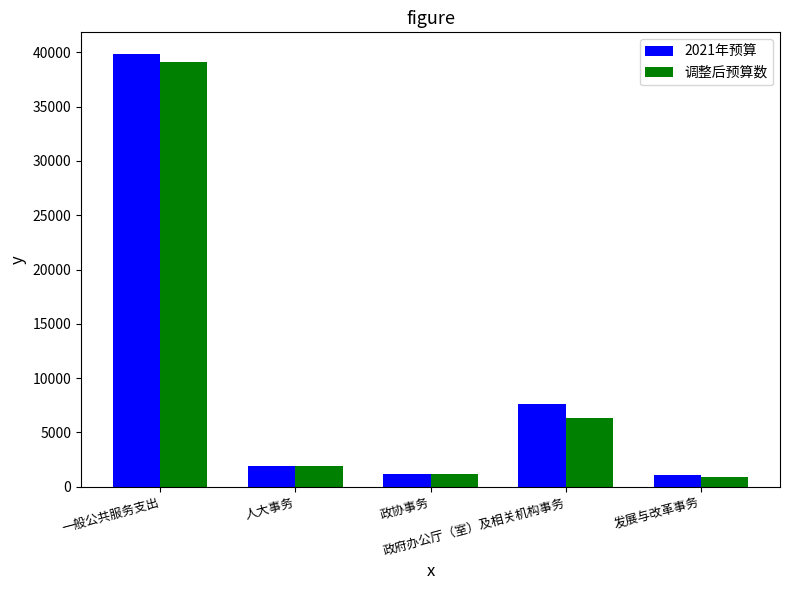

What is the label of the 2nd bar from the left?

人大事务